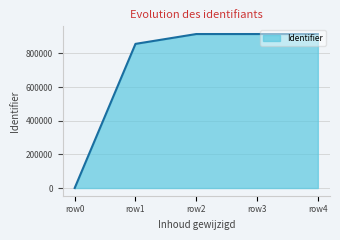

What is the difference between the maximum and minimum values?

915009